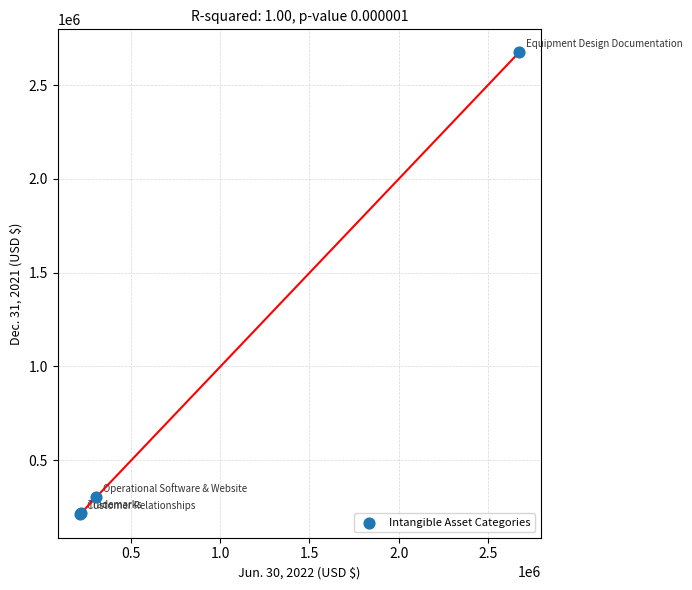

What Y value in the scatter plot is closest to 1443000?

301275